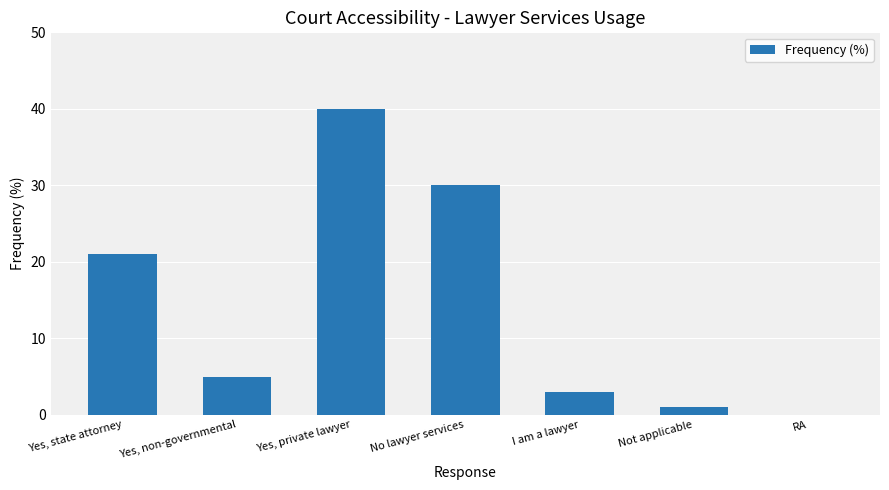

How many distinct data groups are displayed?

1